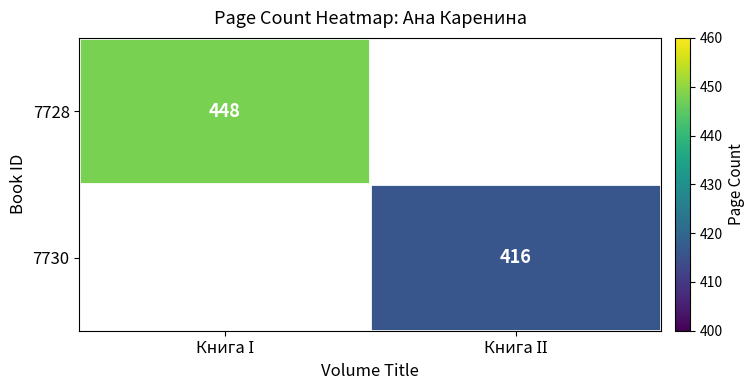

What is the difference between the 7728 values at Книга І and Книга ІІ?

448